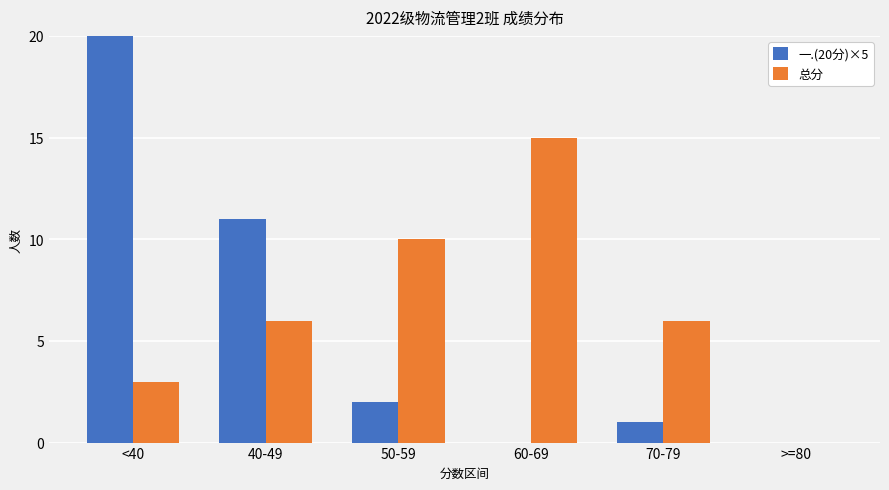

Rank the series at 40-49 from highest to lowest value.

一.(20分)×5, 总分